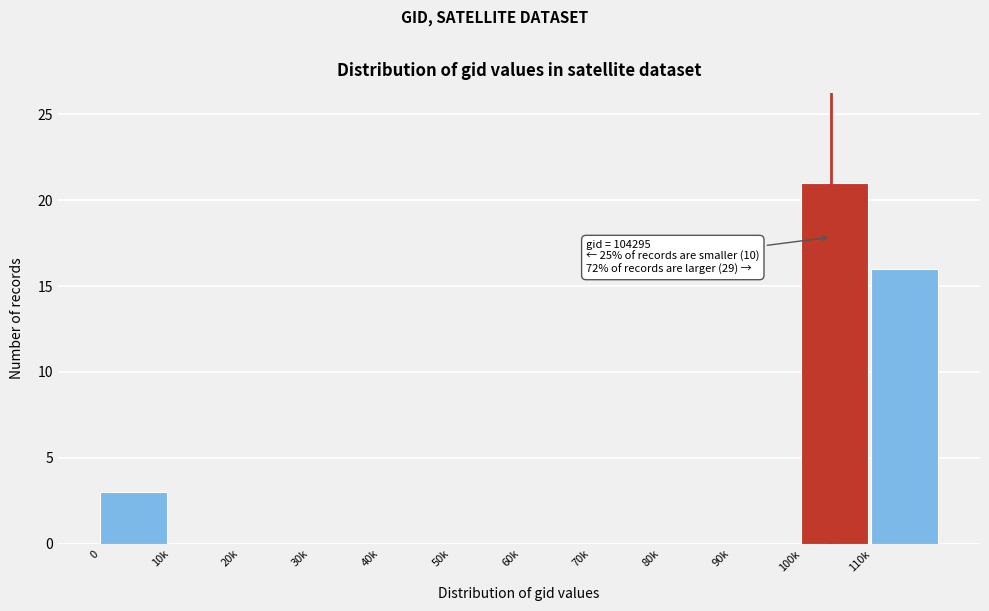

Reading right to left, transcribe all the data shown in this chart.

110k=16	100k=21	90k=0	80k=0	70k=0	60k=0	50k=0	40k=0	30k=0	20k=0	10k=0	0=3